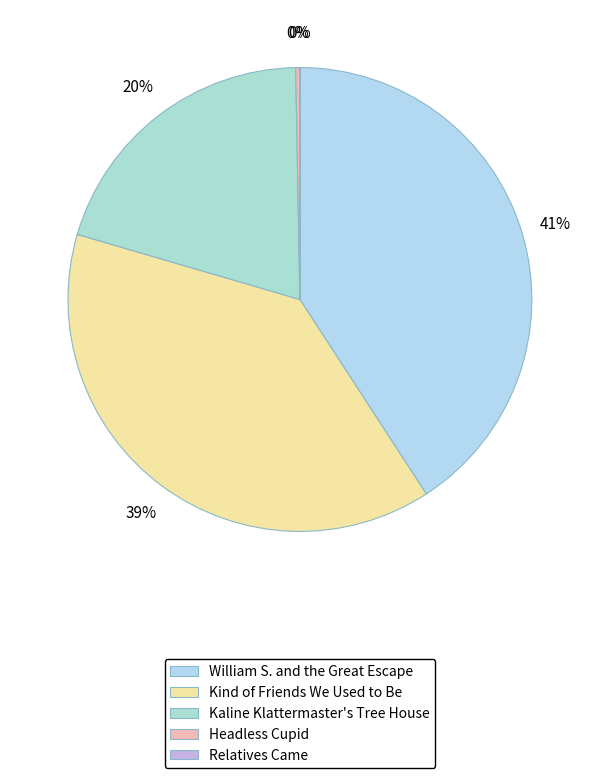

To the nearest percent, what is the combined percentage of Kaline Klattermaster's Tree House and Kind of Friends We Used to Be?

59%